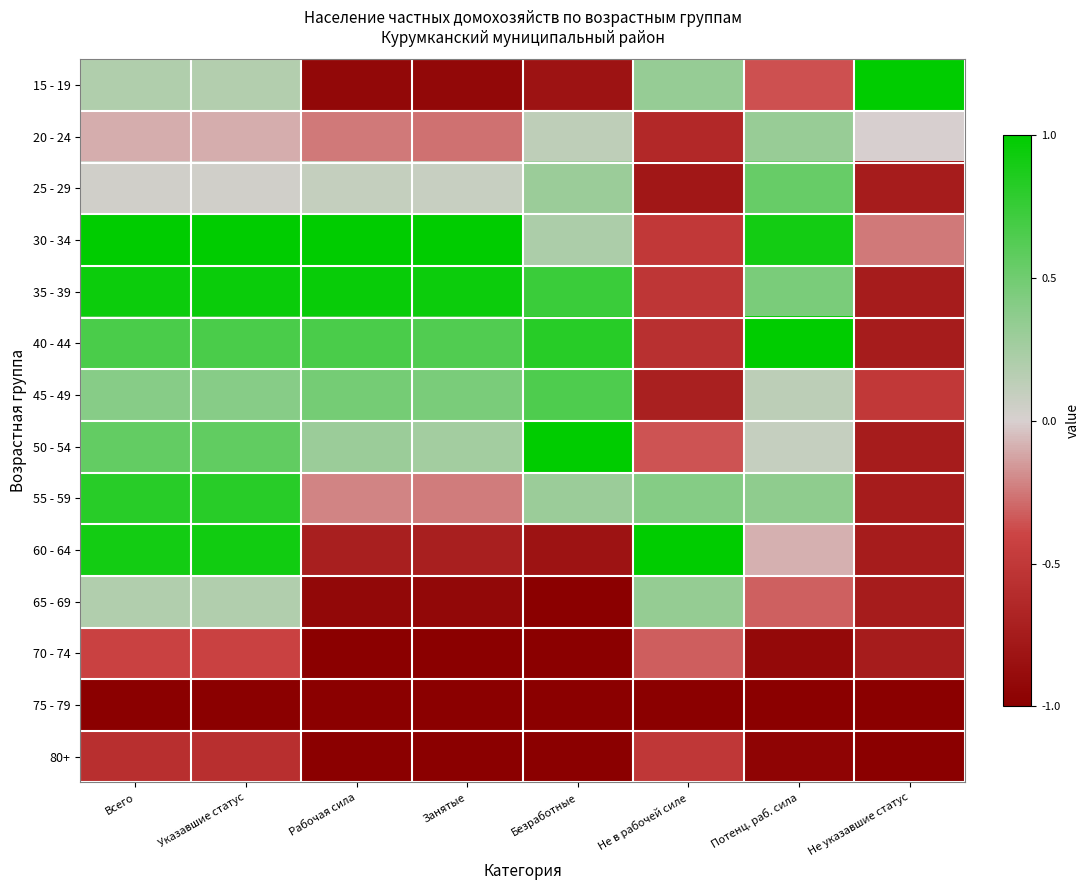

Which label corresponds to the largest value in the chart?

Не указавшие статус